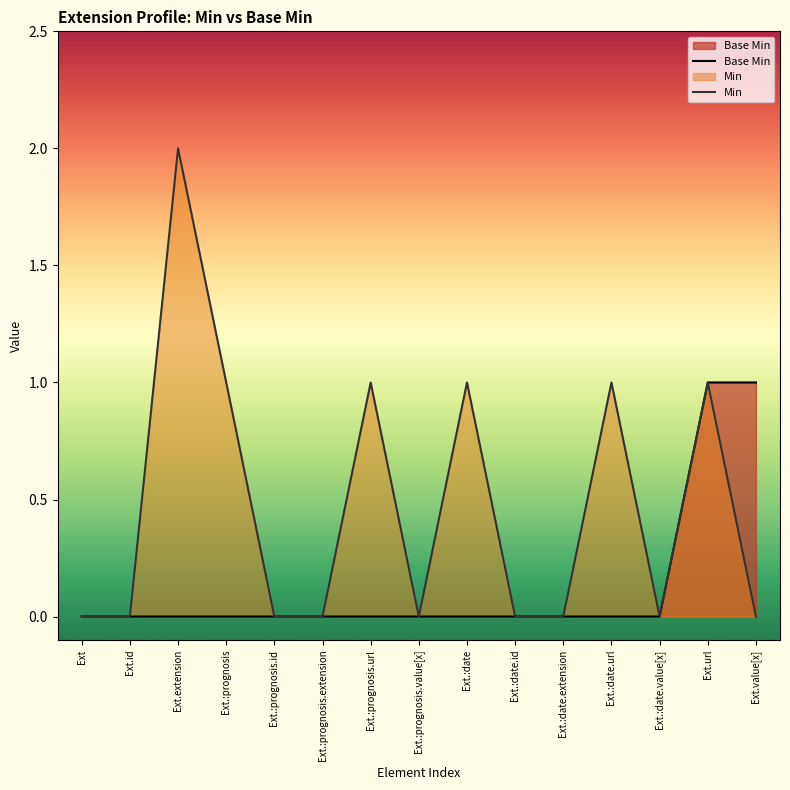

Which series changed the most between Ext.id and Ext.:date?

Min